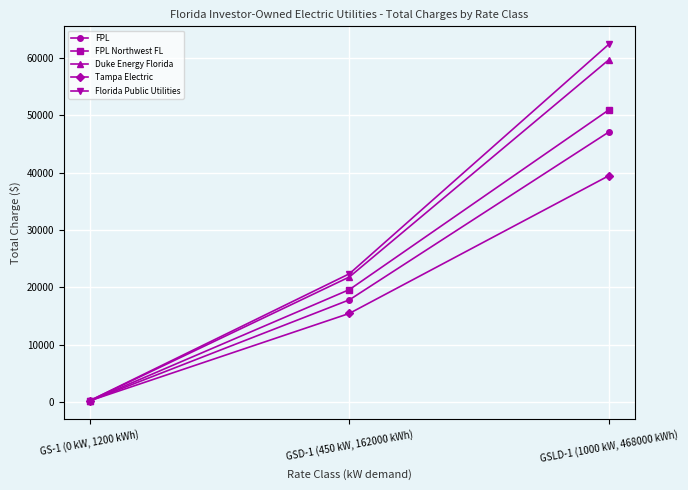

The Duke Energy Florida series shows 21803.0 at GSD-1 (450 kW, 162000 kWh). True or false?

True